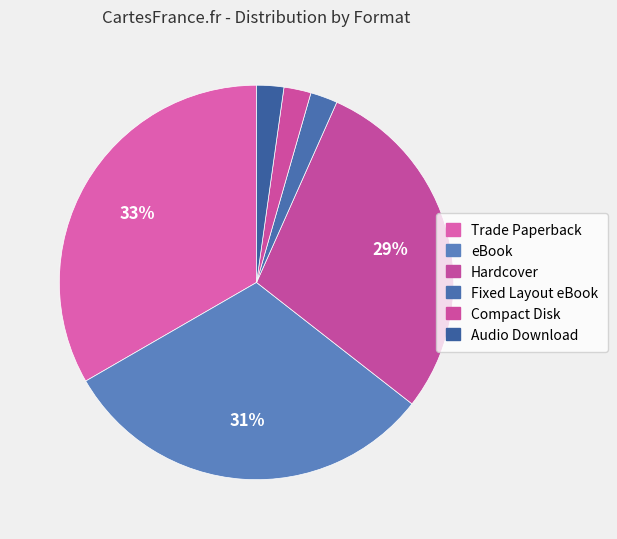

Count the number of slices in the pie.

6